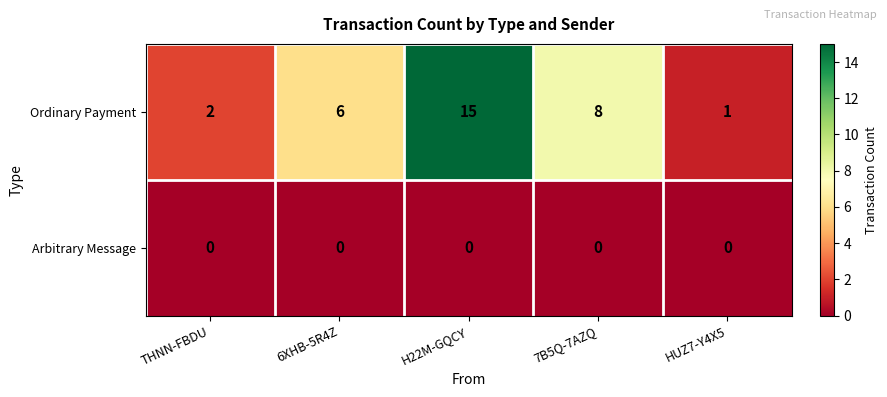

Between H22M-GQCY and 7B5Q-7AZQ, which series saw the biggest shift?

Ordinary Payment